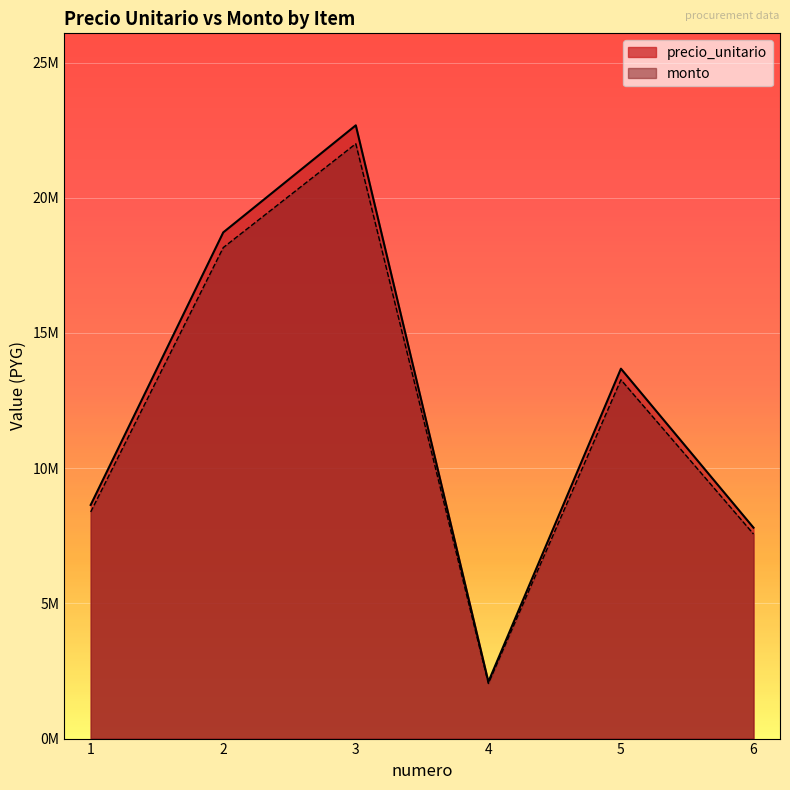

Reading left to right, extract all data points from this chart.

precio_unitario: 1=8640000	2=18720000	3=22680000	4=2100000	5=13680000	6=7800000
monto: 1=8380800	2=18158400	3=21999600	4=2037000	5=13269600	6=7566000